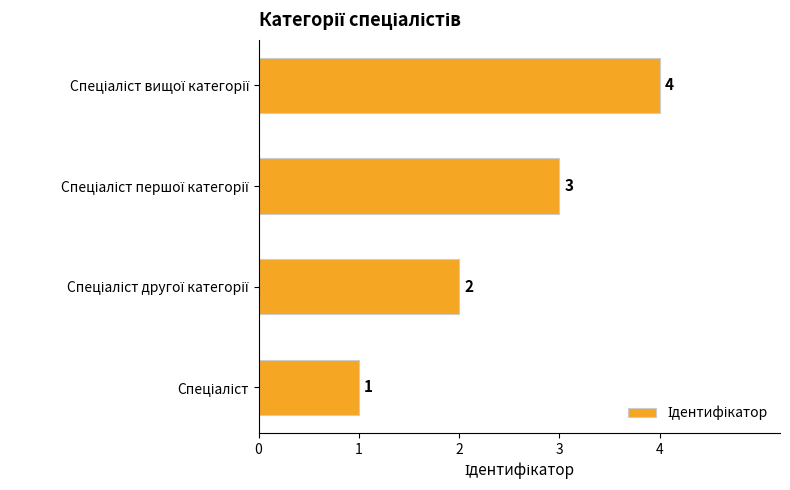

What is the greatest value displayed?

4